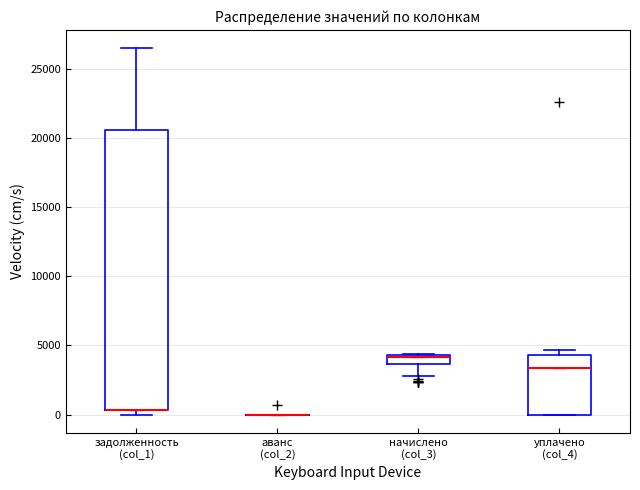

Comparing the boxes themselves (not the whiskers), which one is the tallest?

задолженность (col_1)